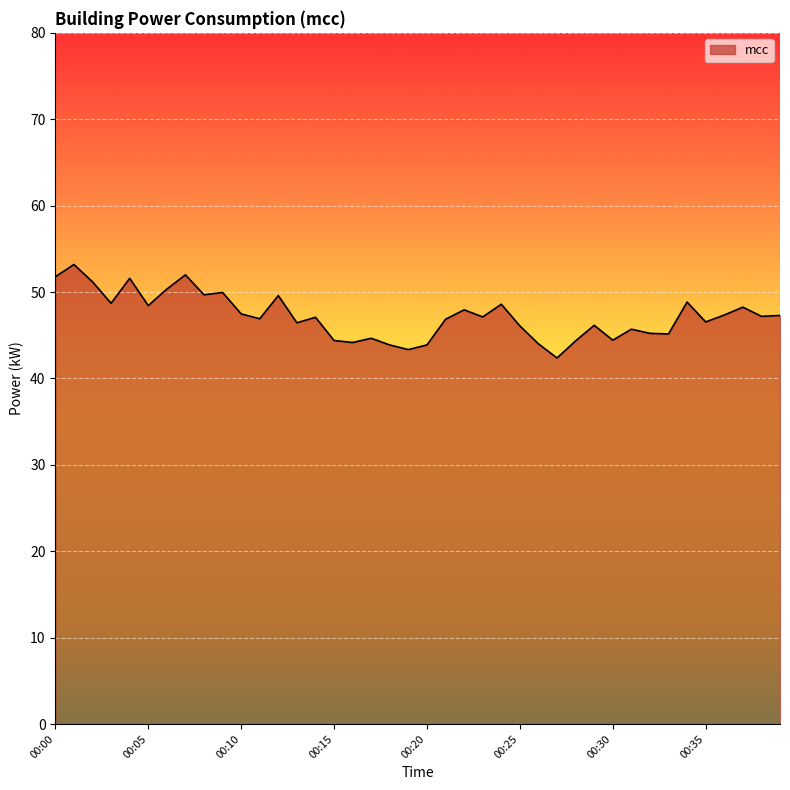

What is the difference between the maximum and minimum values?

10.8